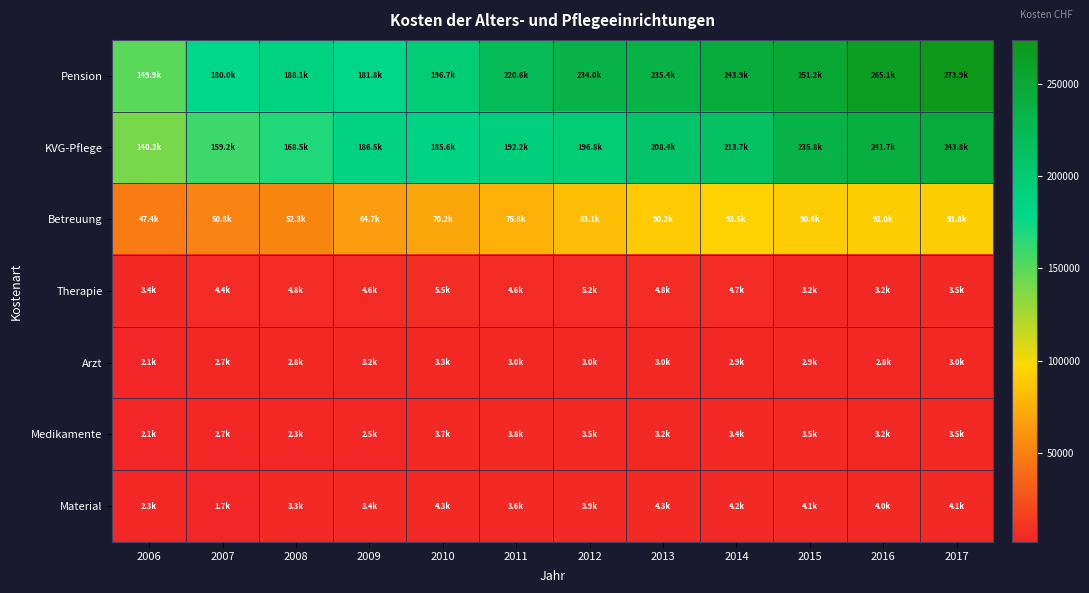

Which series has the largest total across all categories?

Pension